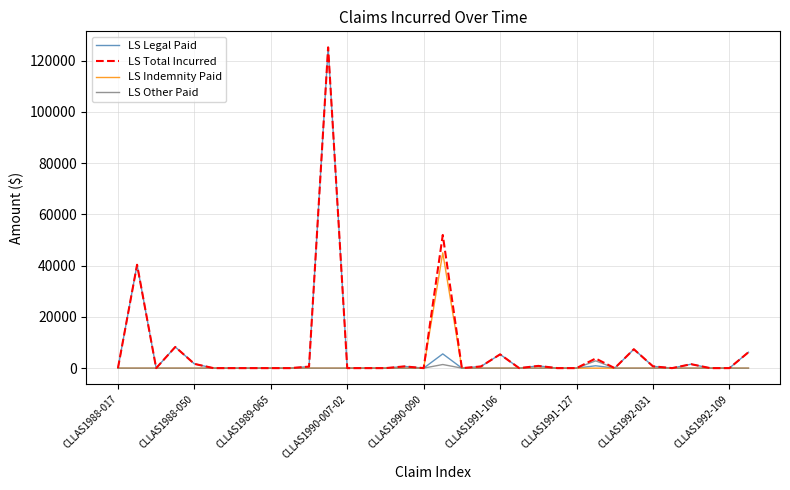

Is this an area chart (filled region under the line)?

No